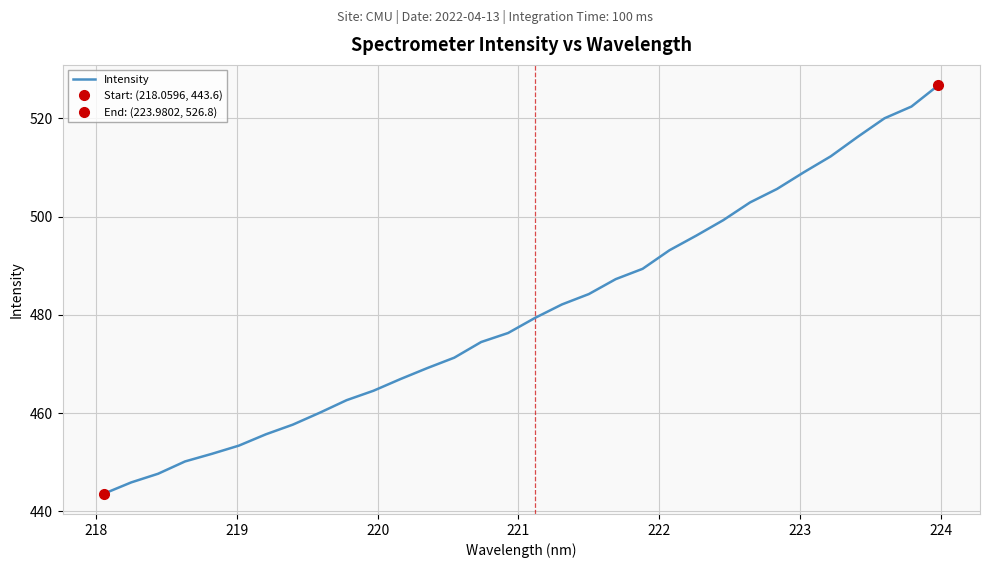

How many distinct data groups are displayed?

1